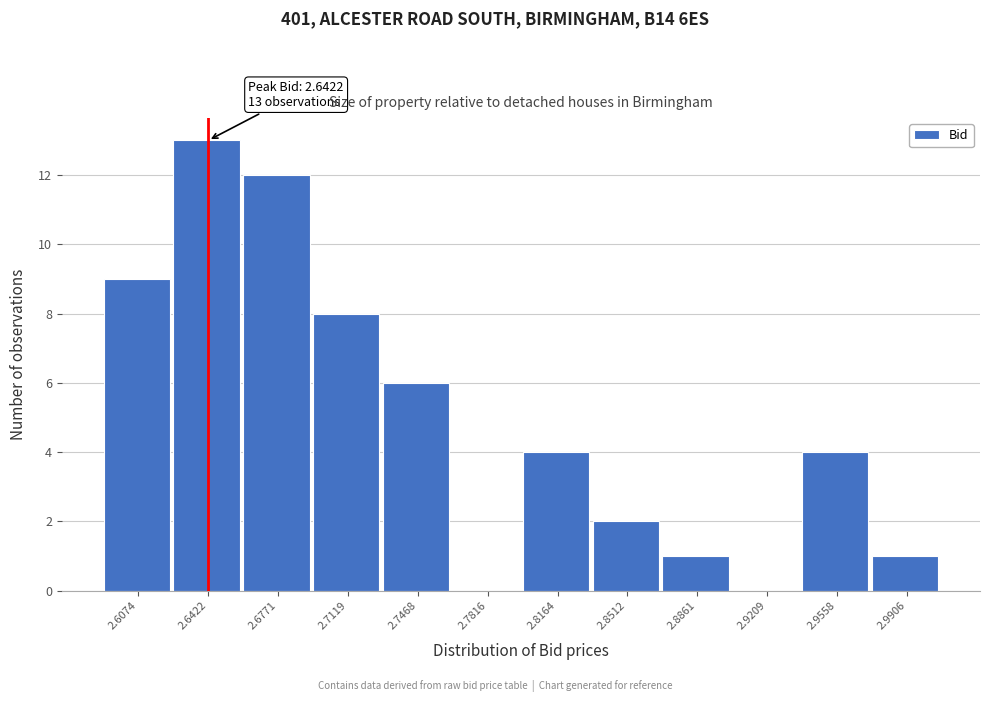

Over which range of the x-axis is the bar tallest?

2.625 to 2.660